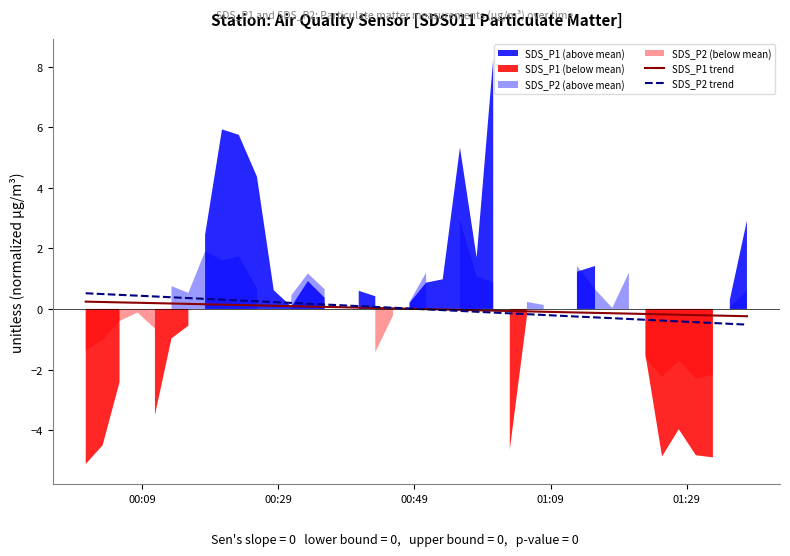

What is the lowest value of the SDS_P2 trend series?

-0.5